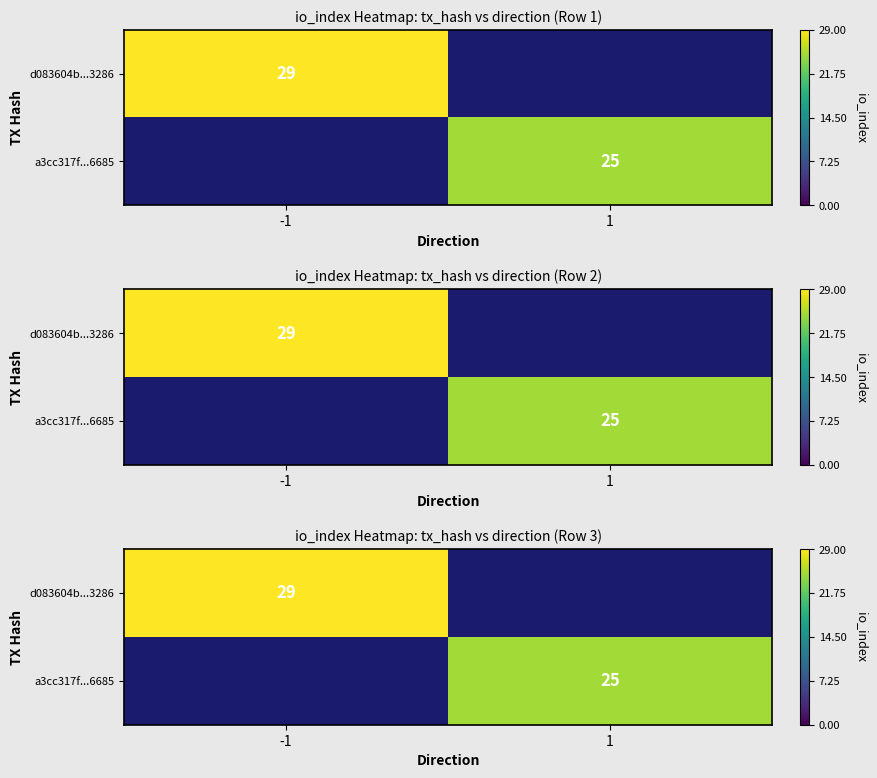

True or false: d083604b...3286 has a value of 29.0 at -1.

True